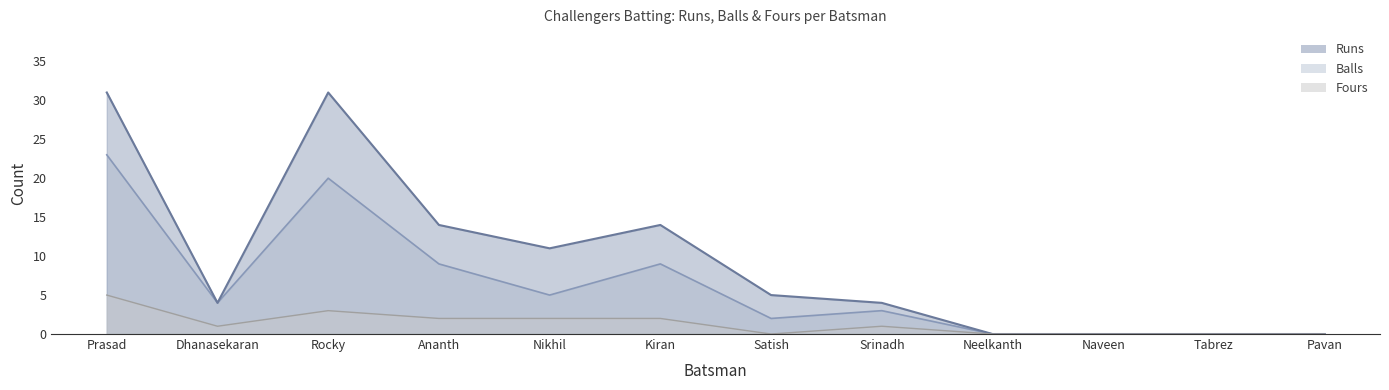

How many values in the Fours series exceed 1?

5